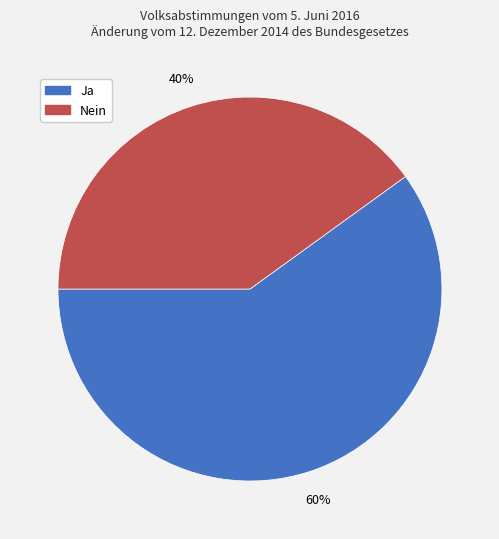

What is the largest slice in the pie chart?

Ja